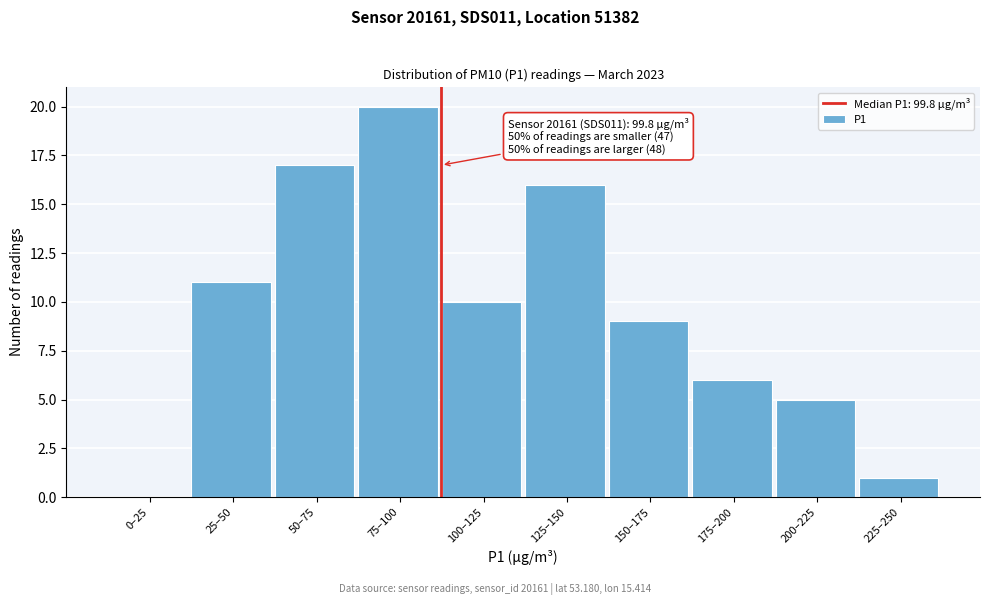

Reading left to right, transcribe all the data shown in this chart.

0–25=0	25–50=11	50–75=17	75–100=20	100–125=10	125–150=16	150–175=9	175–200=6	200–225=5	225–250=1